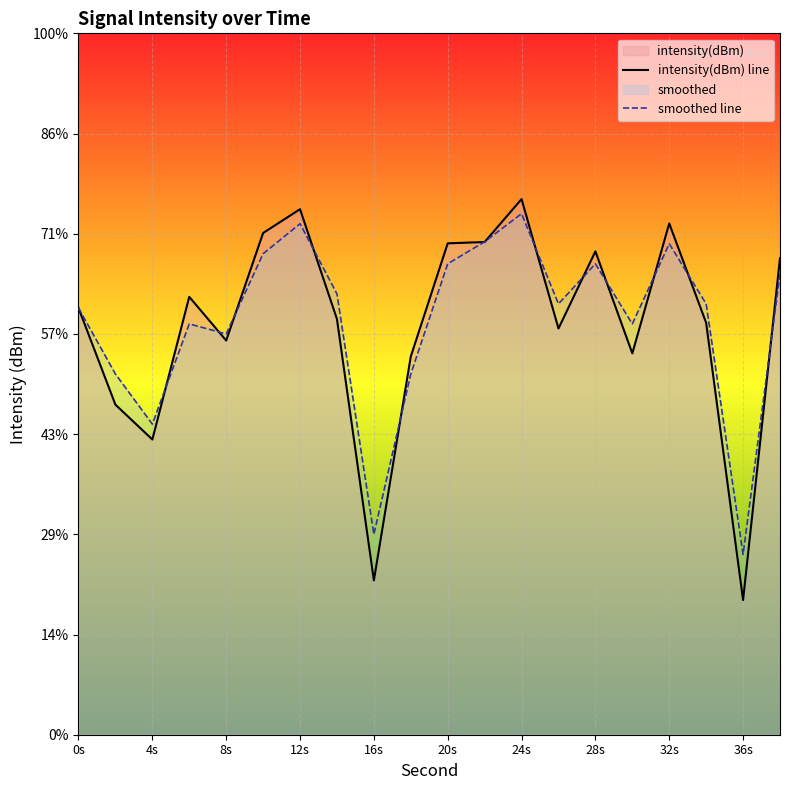

Which series has the largest total across all categories?

smoothed line